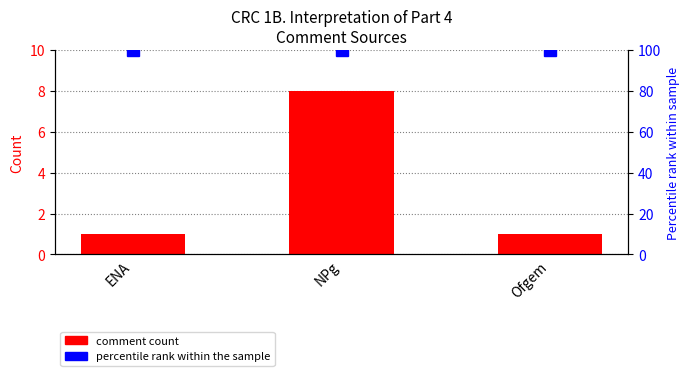

The value of comment count at ENA is 1. True or false?

True